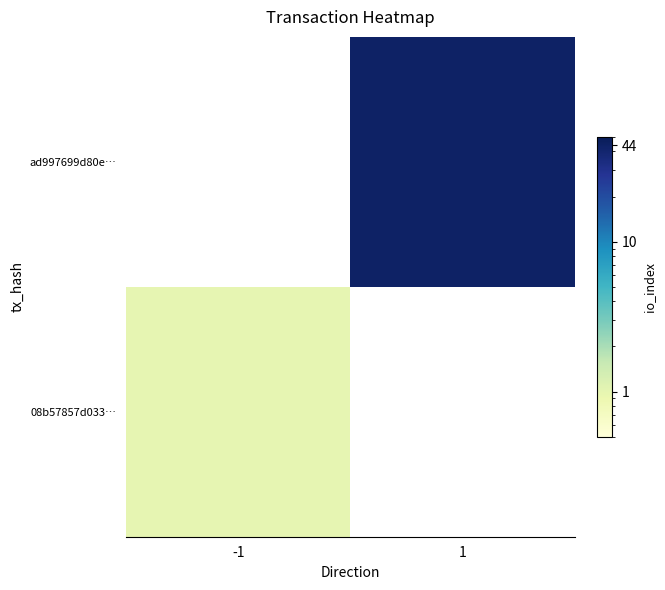

At how many categories does at least one series exceed 7?

1